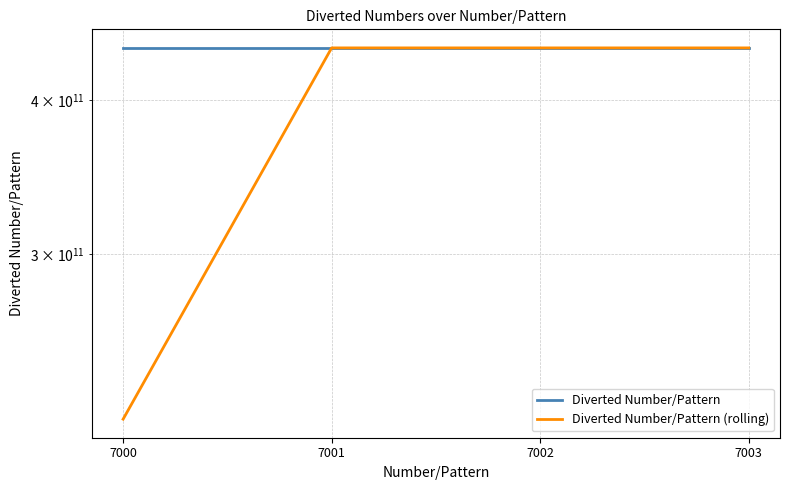

What is the total value across all series at 7000?

661668334500.0